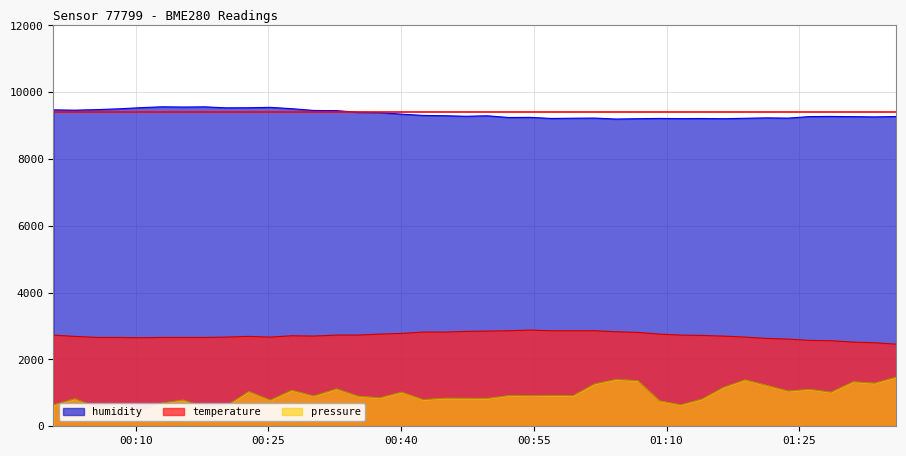

What is the lowest value of the temperature series?

2460